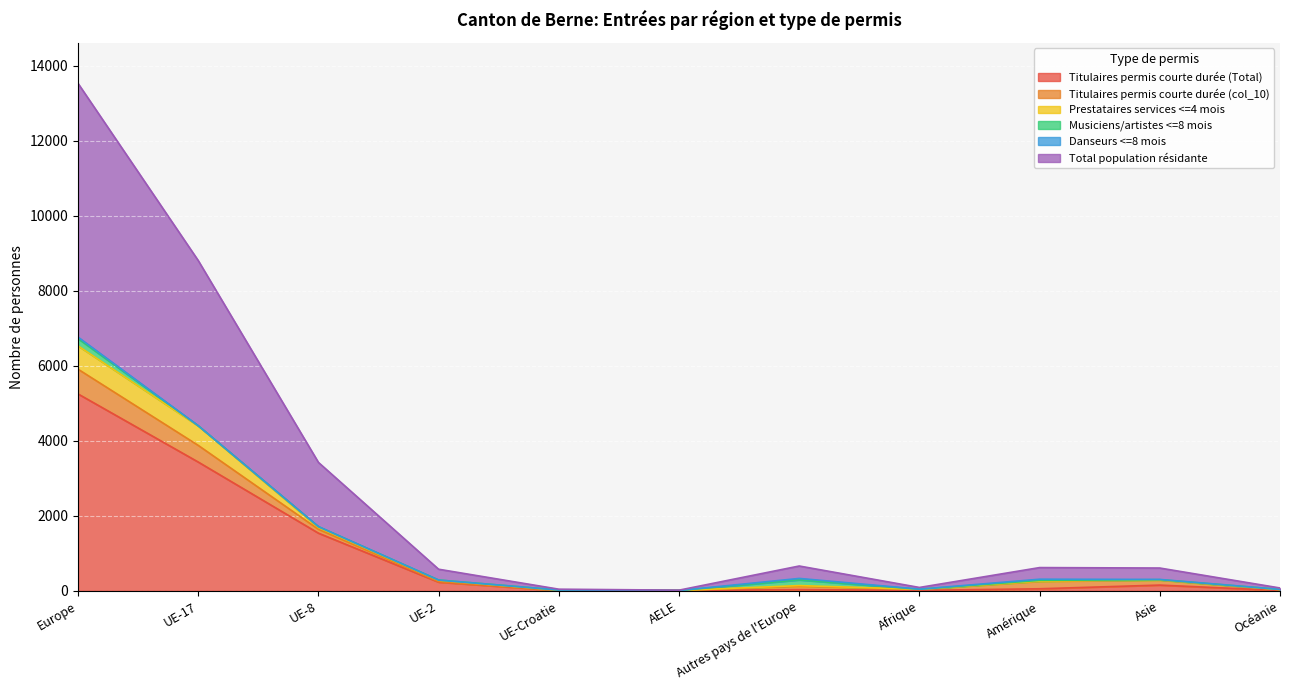

Reading left to right, list all the values displayed in this chart.

Titulaires permis courte durée (Total): Europe=5250	UE-17=3434	UE-8=1538	UE-2=232	UE-Croatie=6	AELE=7	Autres pays de l'Europe=33	Afrique=12	Amérique=55	Asie=153	Océanie=9
Titulaires permis courte durée (col_10): Europe=659	UE-17=444	UE-8=103	UE-2=14	UE-Croatie=8	AELE=2	Autres pays de l'Europe=88	Afrique=28	Amérique=198	Asie=135	Océanie=22
Prestataires services <=4 mois: Europe=622	UE-17=519	UE-8=47	UE-2=36	UE-Croatie=1	AELE=0	Autres pays de l'Europe=19	Afrique=0	Amérique=6	Asie=2	Océanie=1
Musiciens/artistes <=8 mois: Europe=194	UE-17=6	UE-8=24	UE-2=6	UE-Croatie=7	AELE=0	Autres pays de l'Europe=151	Afrique=2	Amérique=20	Asie=7	Océanie=6
Danseurs <=8 mois: Europe=40	UE-17=0	UE-8=0	UE-2=0	UE-Croatie=0	AELE=0	Autres pays de l'Europe=40	Afrique=3	Amérique=31	Asie=7	Océanie=0
Total population résidante: Europe=6765	UE-17=4403	UE-8=1712	UE-2=288	UE-Croatie=22	AELE=9	Autres pays de l'Europe=331	Afrique=45	Amérique=310	Asie=304	Océanie=38